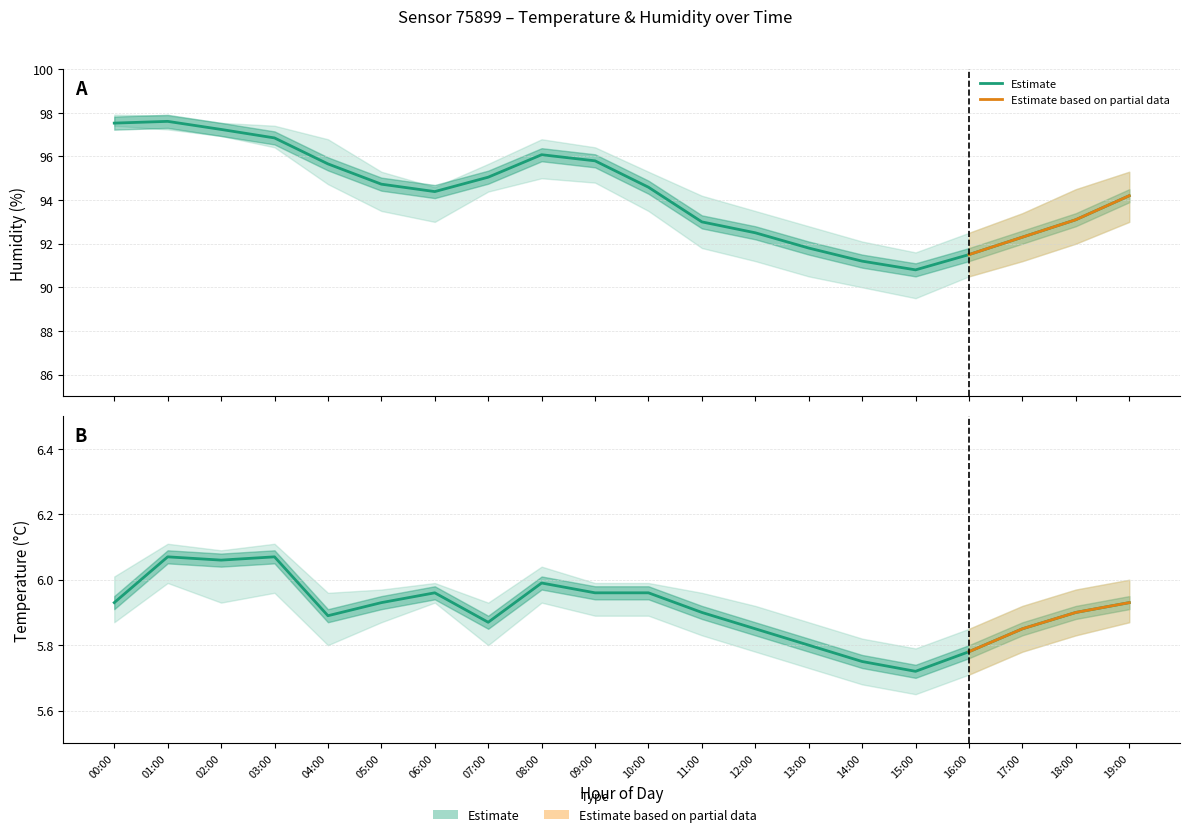

At how many categories does at least one series exceed 60?

20